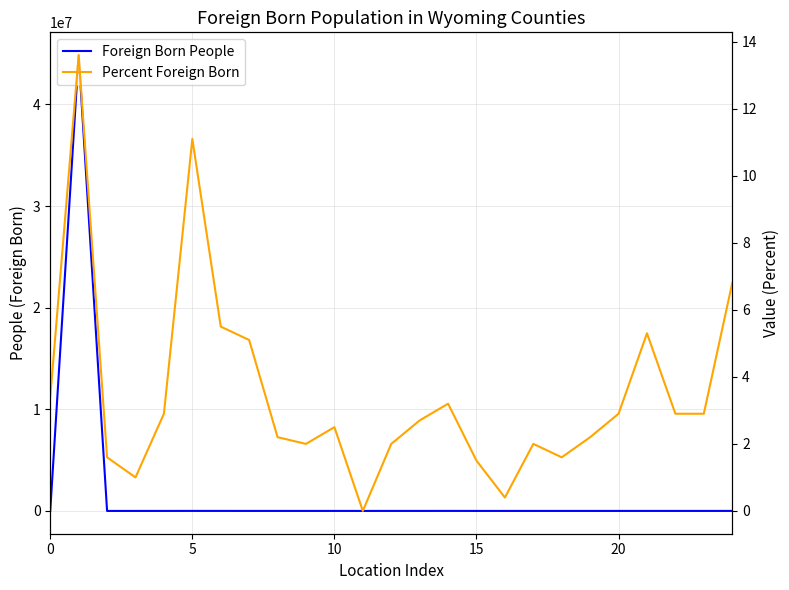

What is the label of the 13th point from the right?

12